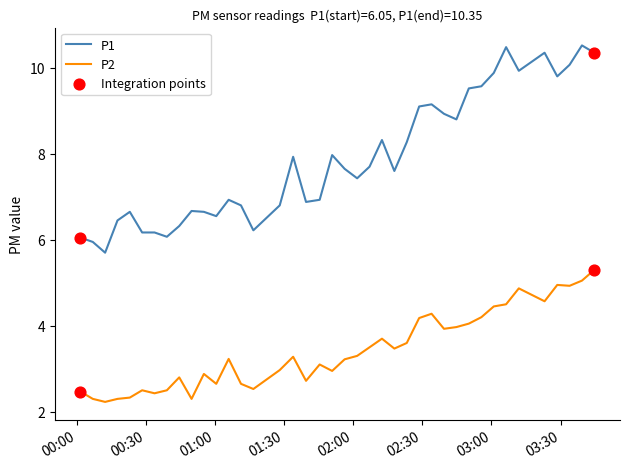

Which series has the largest total across all categories?

P1